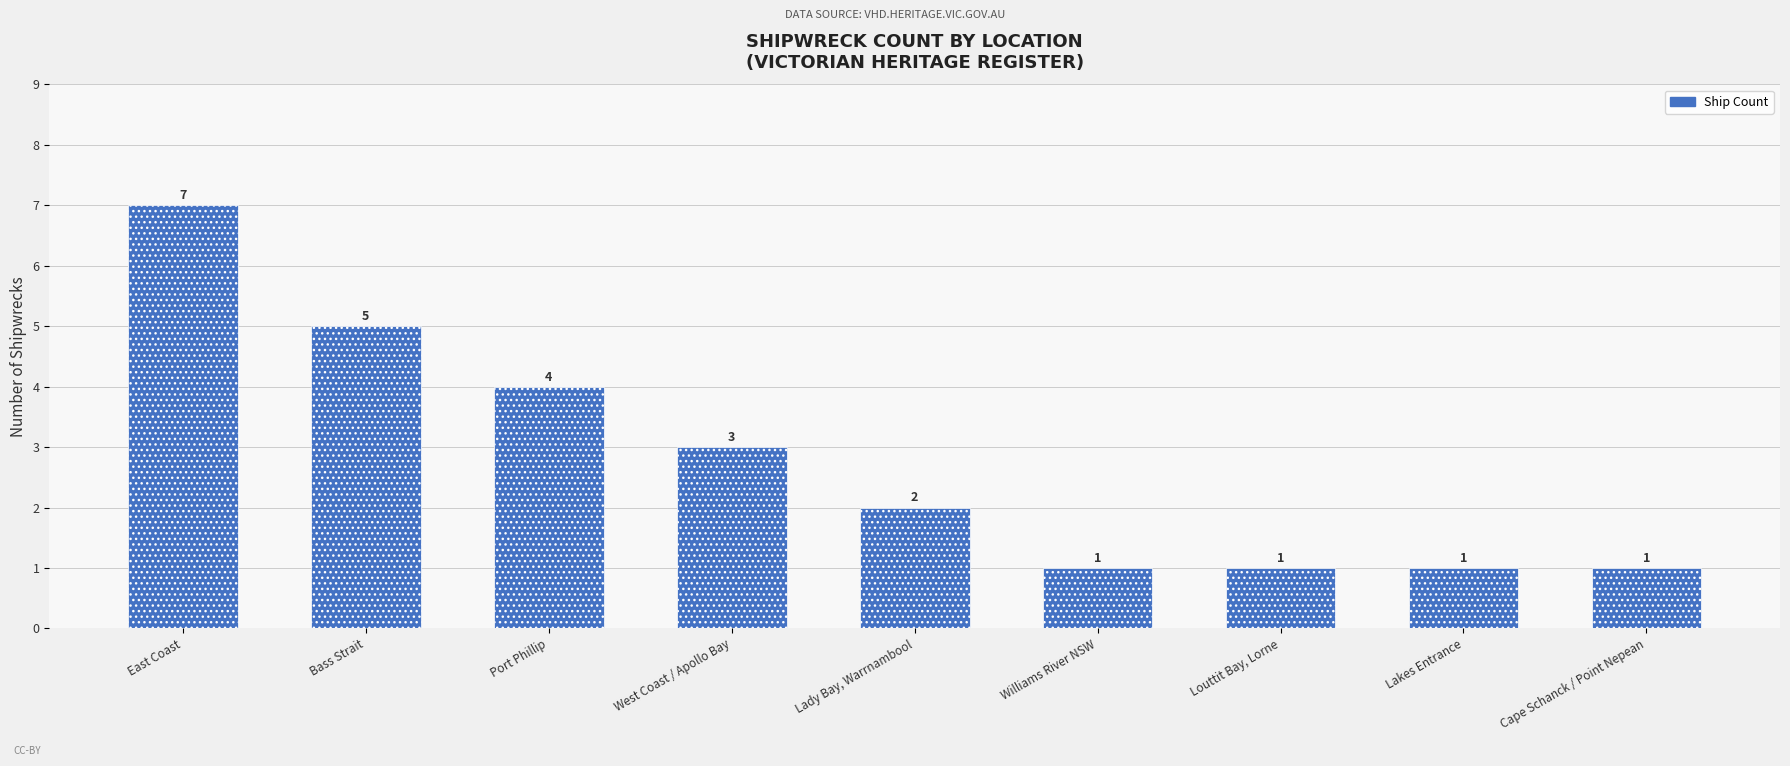

What is the difference between the second highest and second lowest values?

4